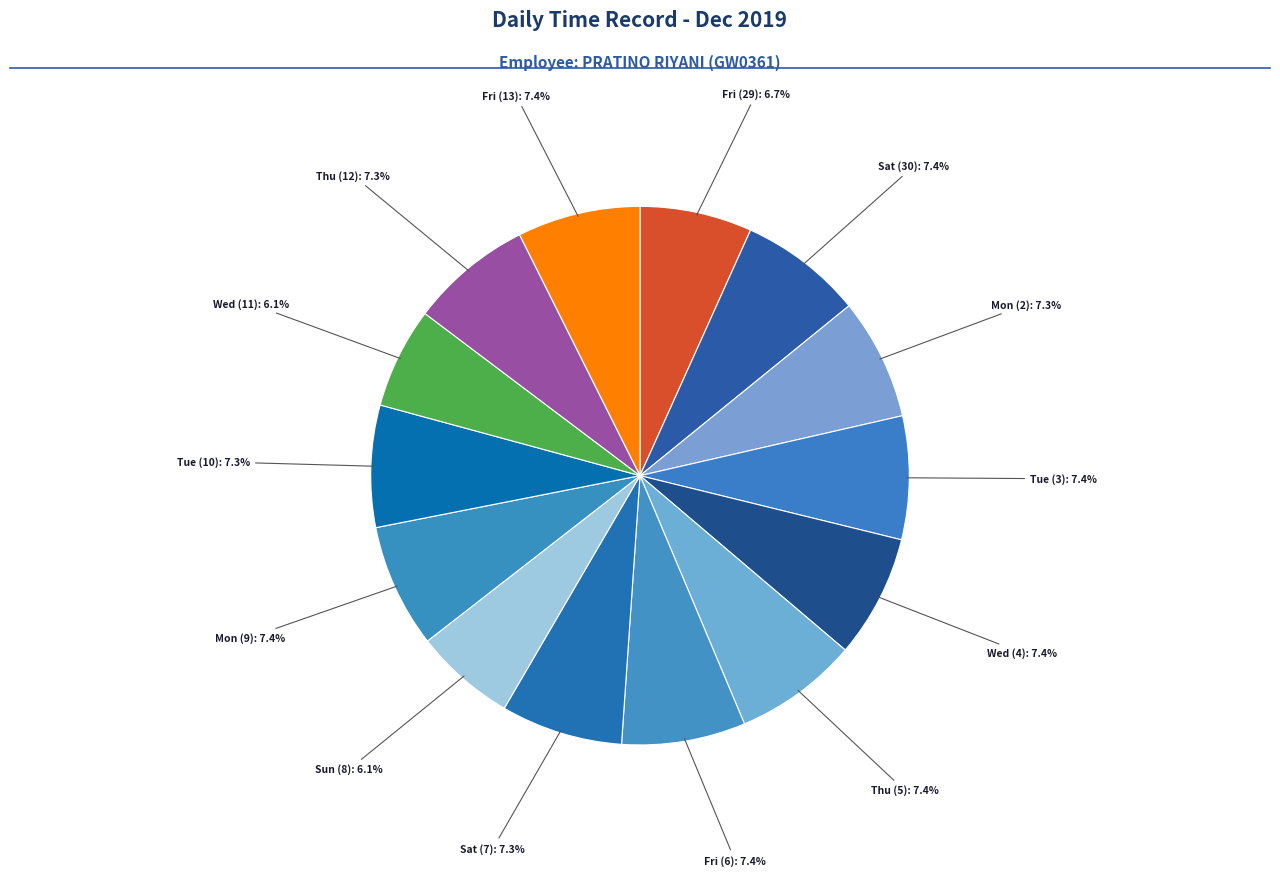

How many segments does this pie chart have?

14